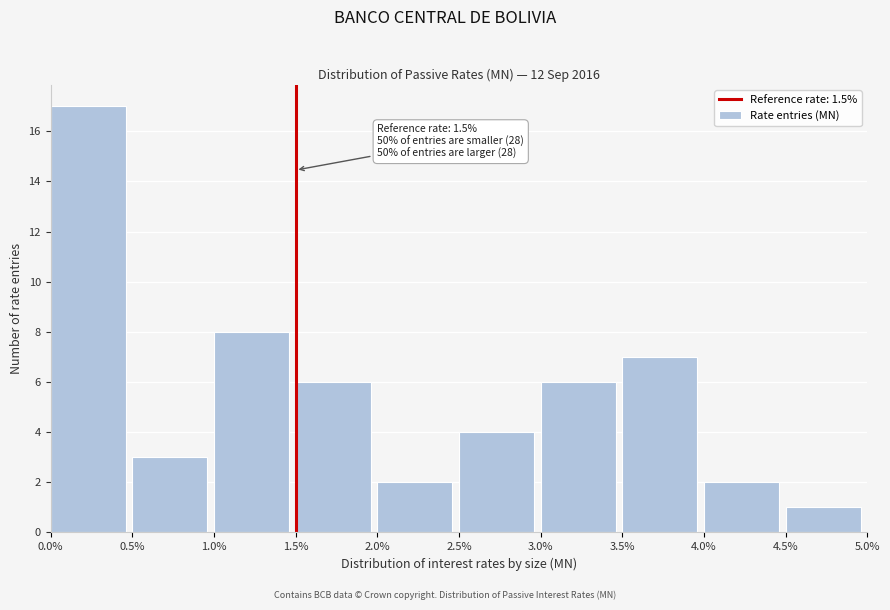

Over which range of the x-axis is the bar tallest?

0.0% to 0.5%